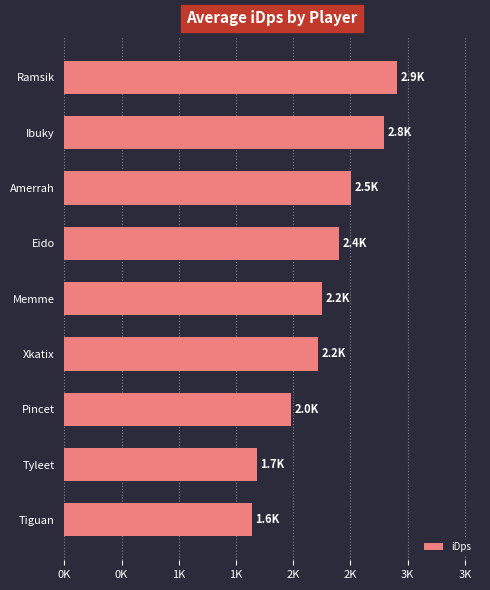

Which label corresponds to the largest value in the chart?

Ramsik